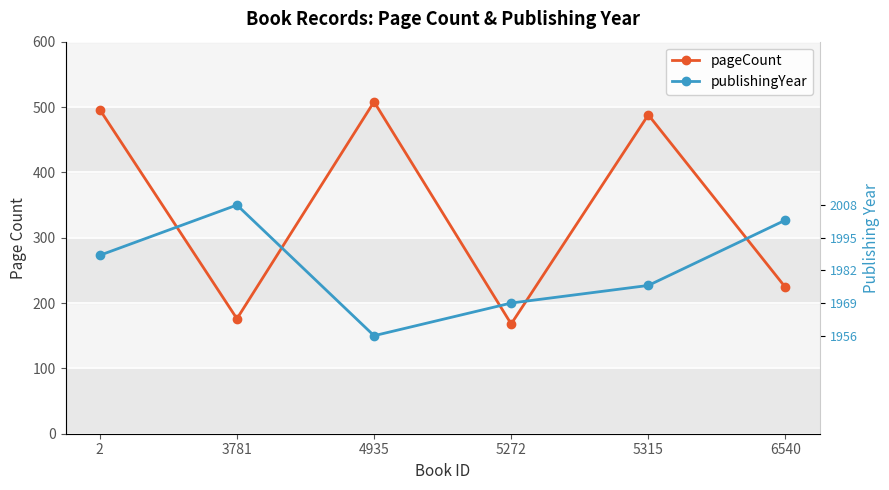

What is the spread (max minus min) of values at 5272?

32.0